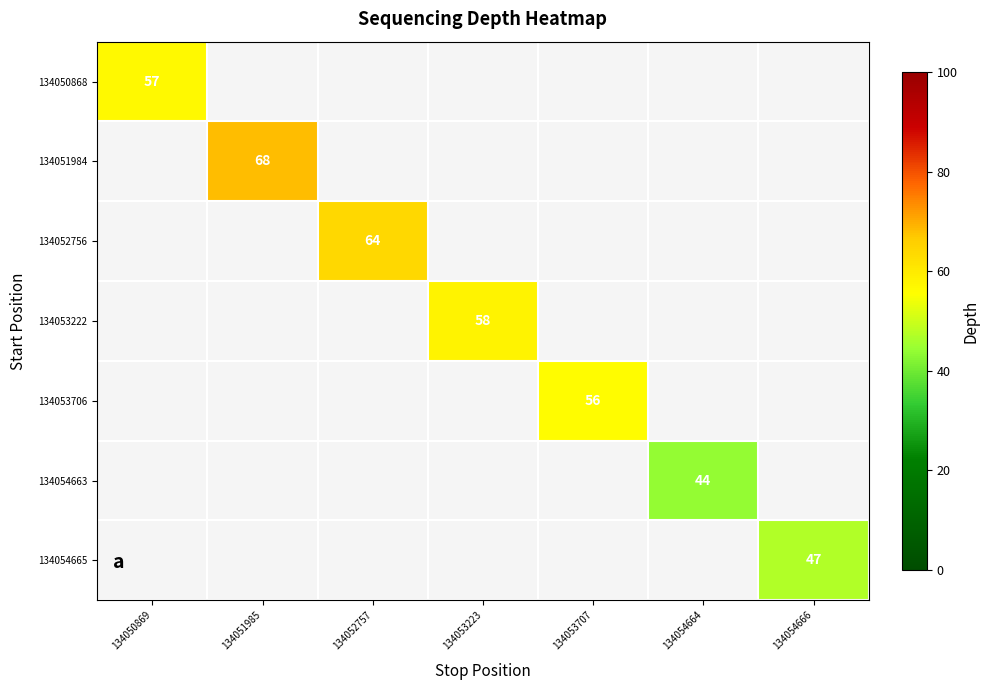

True or false: 134054665 has a value of 23 at 134054666.

False